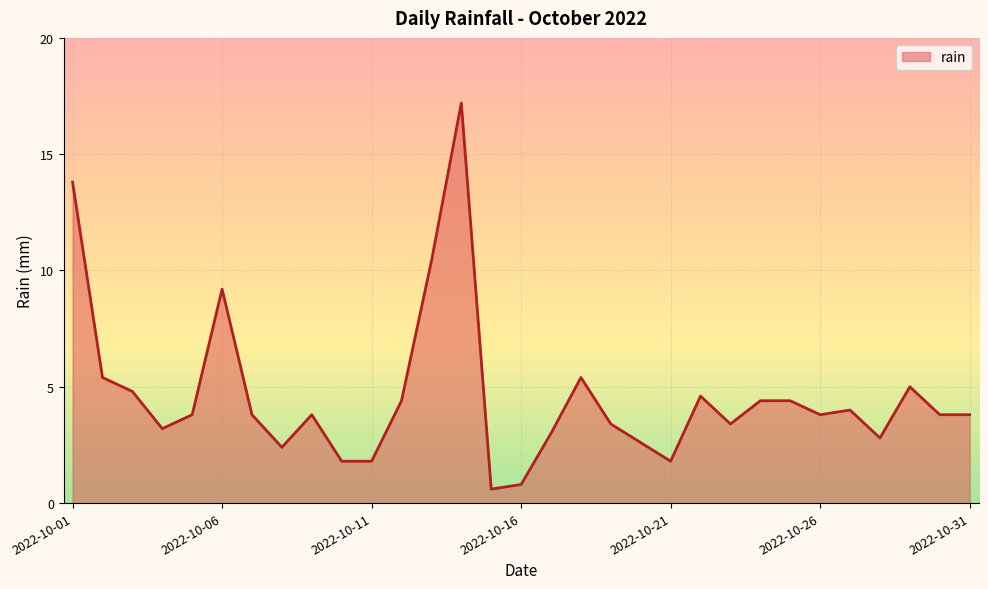

What is the greatest value displayed?

17.2